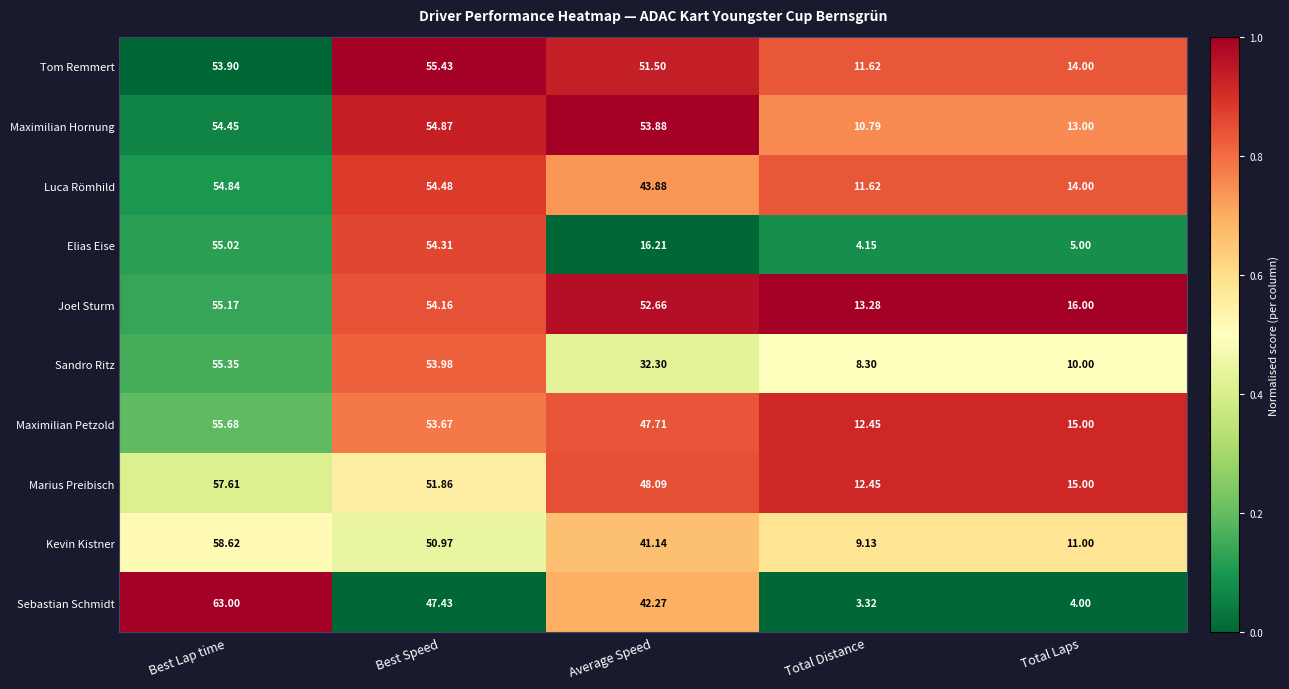

At which label is Joel Sturm closest to 34?

Total Laps